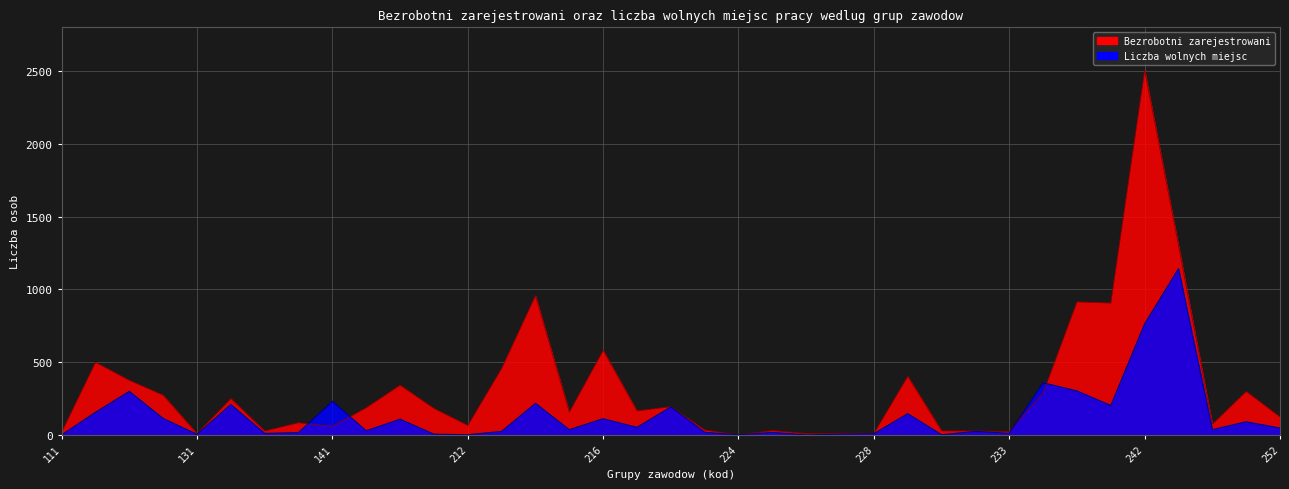

List the labels in order of Bezrobotni zarejestrowani value, largest first.

242, 243, 214, 235, 241, 216, 112, 213, 229, 121, 143, 251, 234, 122, 132, 222, 142, 211, 221, 215, 252, 134, 244, 212, 141, 223, 225, 231, 133, 232, 233, 111, 227, 228, 131, 226, 224